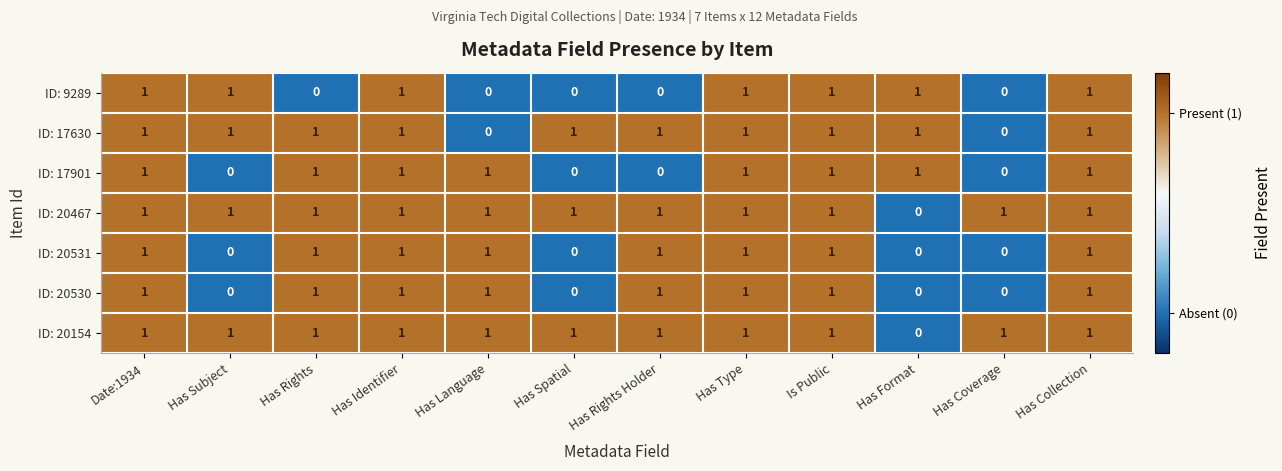

Count the ID: 9289 values in the range 0 to 1.

12